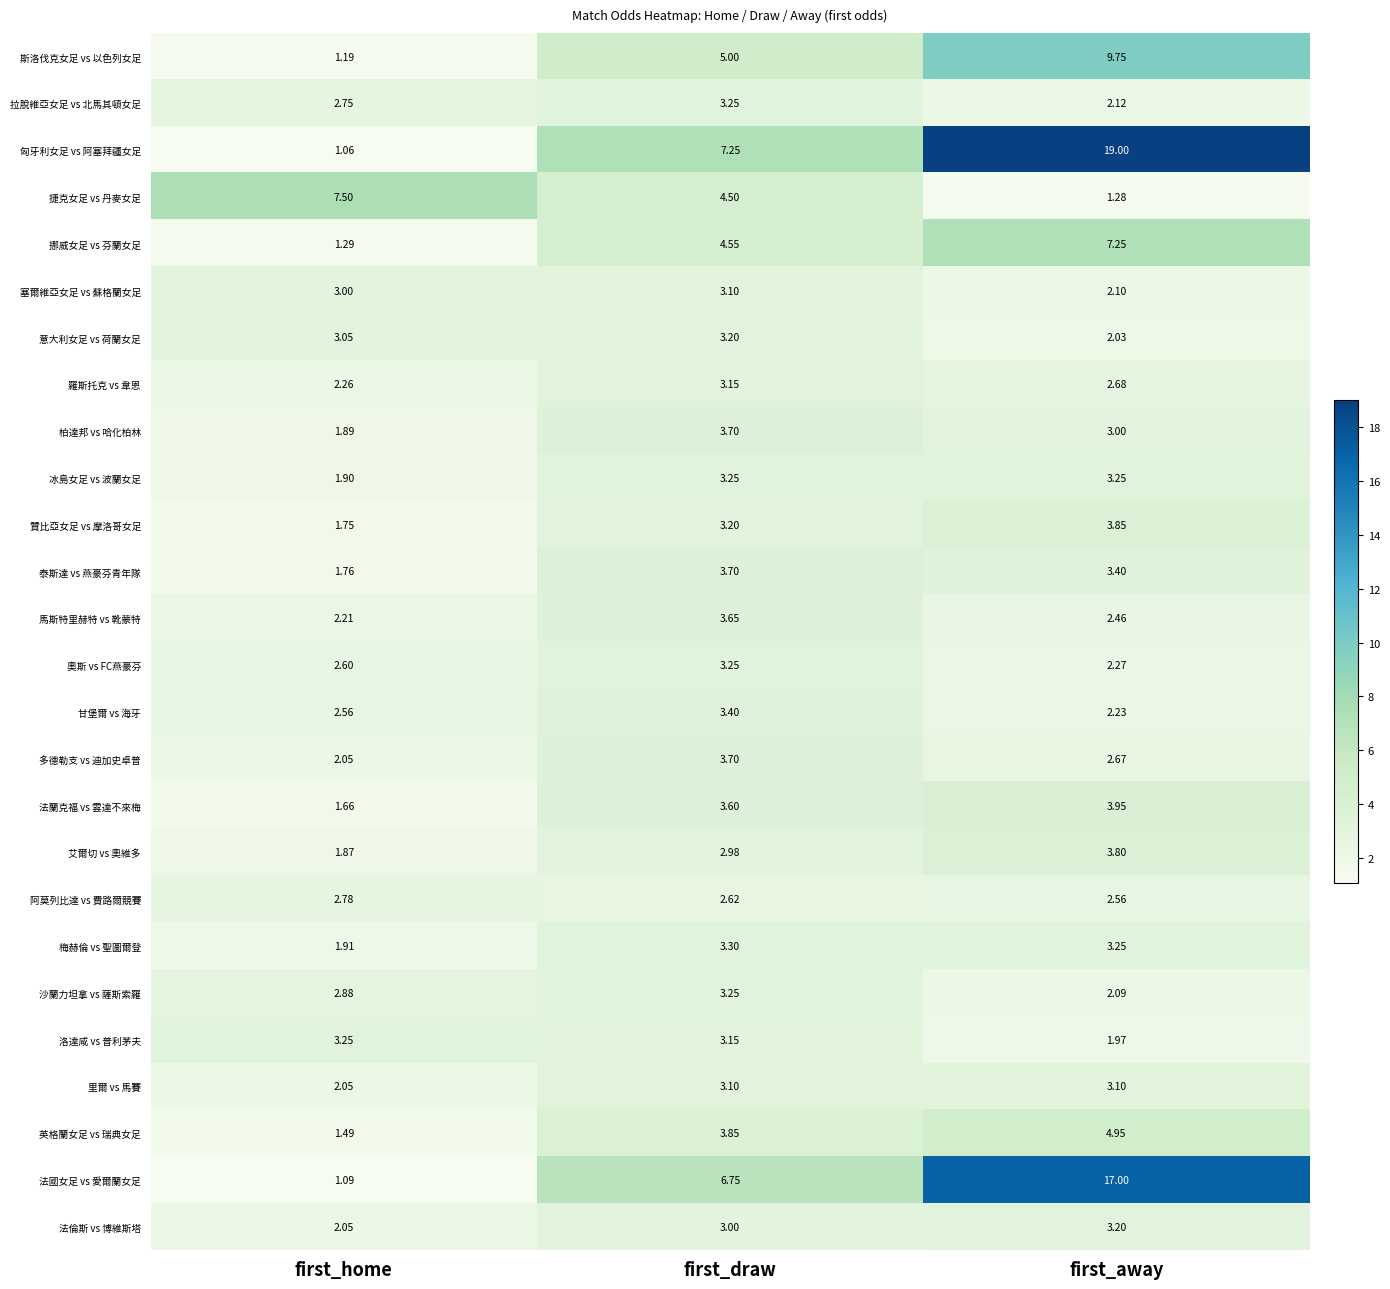

Where is 贊比亞女足 vs 摩洛哥女足 nearest to the value 2?

first_home